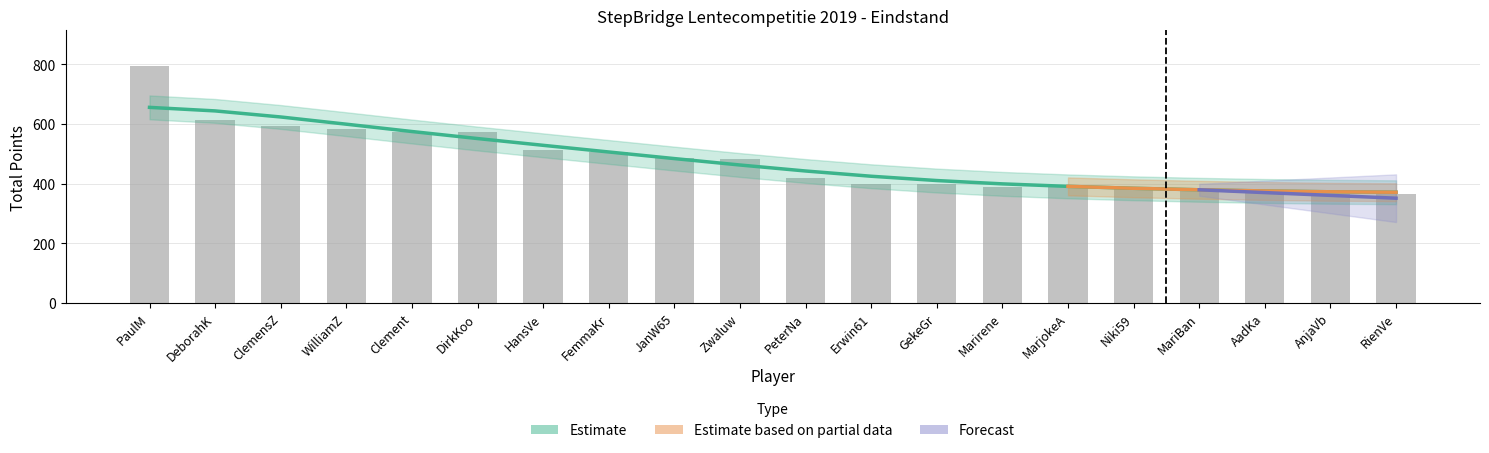

The chart shows a value of 267 at DeborahK. True or false?

False